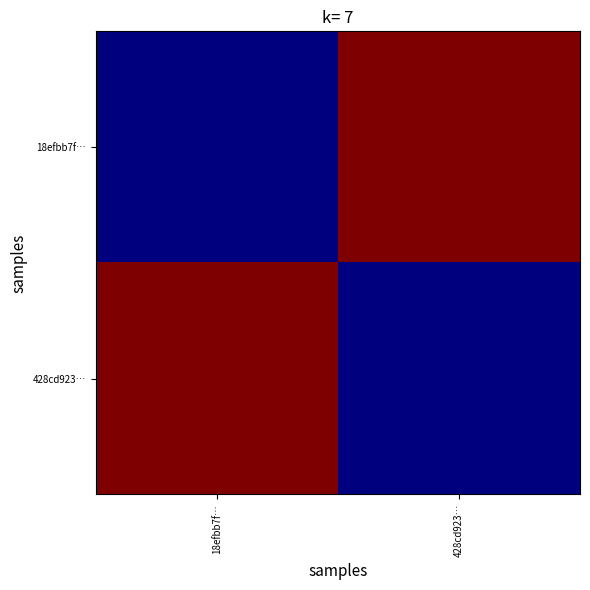

What is the difference between the highest and lowest values at 18efbb7f…?

2